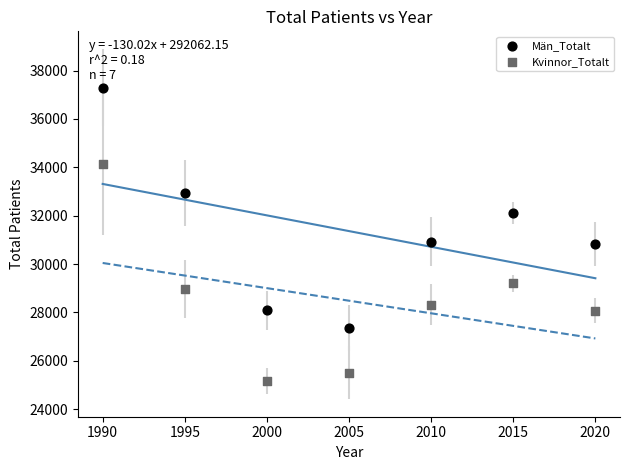

What are all the series names shown in the legend?

Män_Totalt, Kvinnor_Totalt